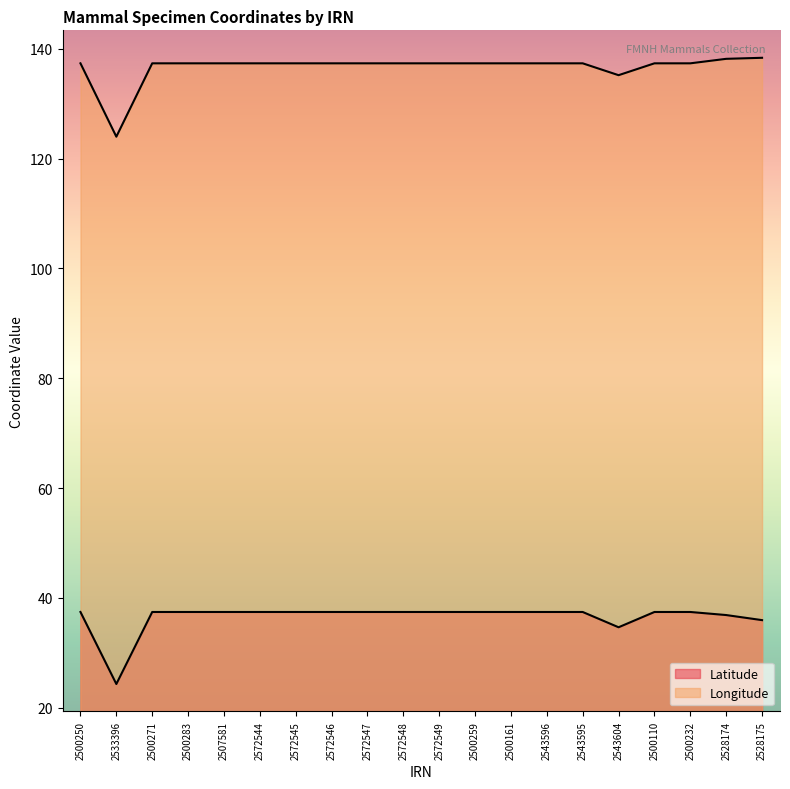

Rank the series by their average value, from lowest to highest.

Latitude, Longitude